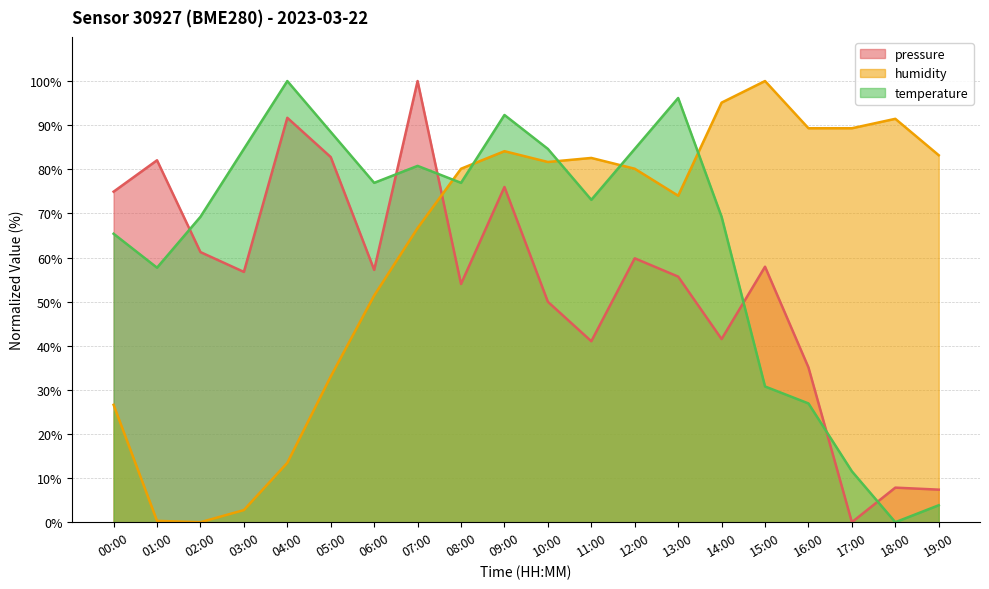

The value of pressure at 16:00 is 35.1. True or false?

True